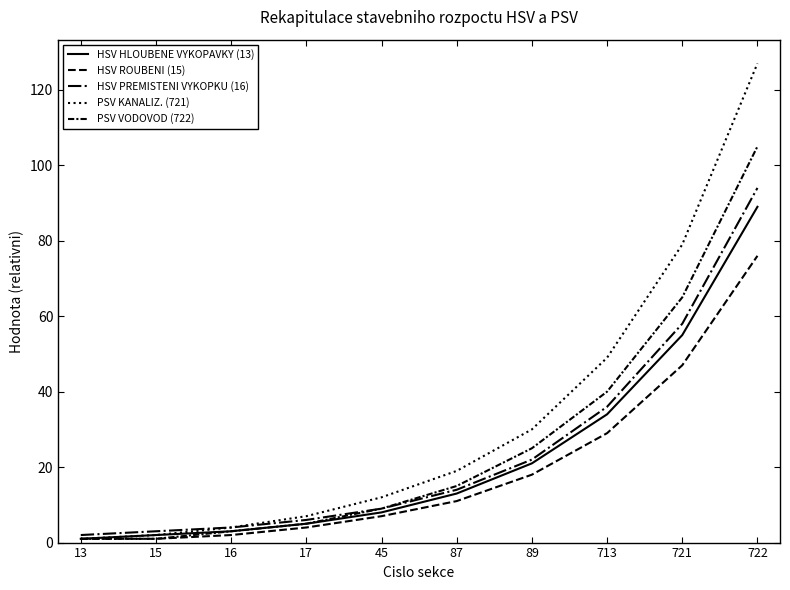

Does the chart display data point markers on the line(s)?

No